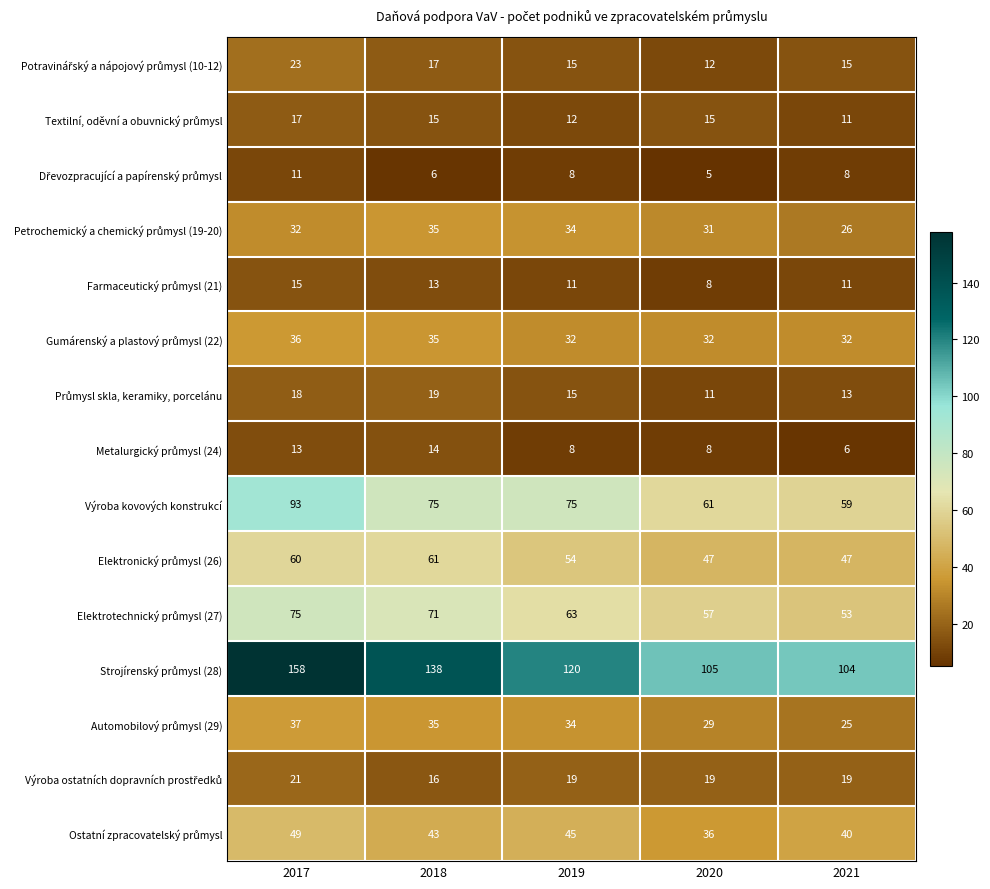

What is the spread (max minus min) of values at 2018?

132